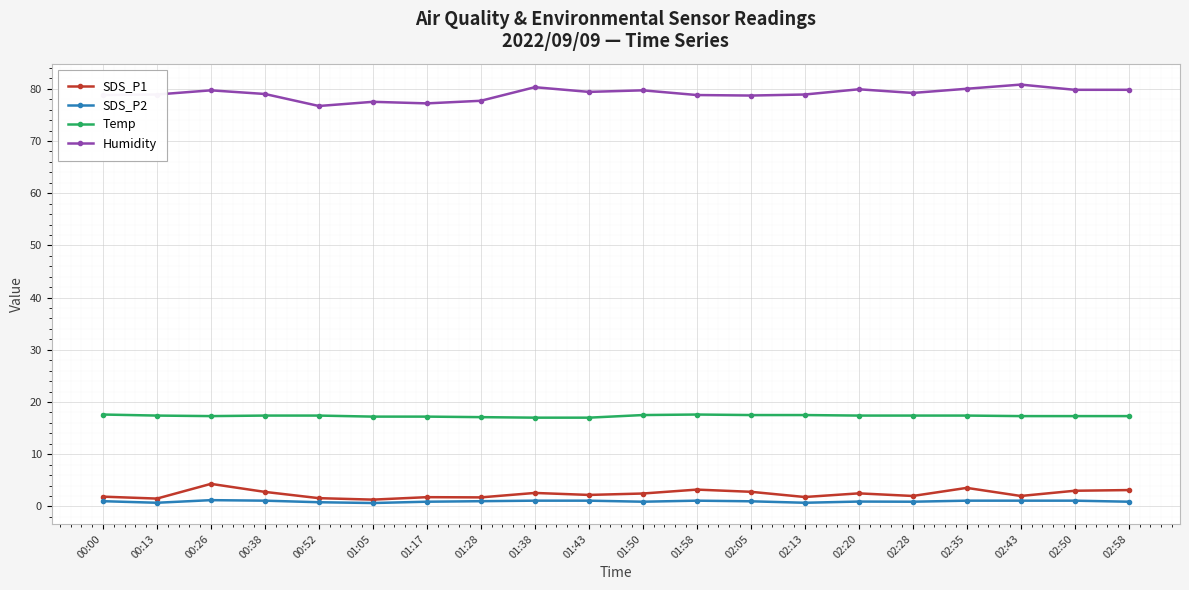

How many distinct data groups are displayed?

4